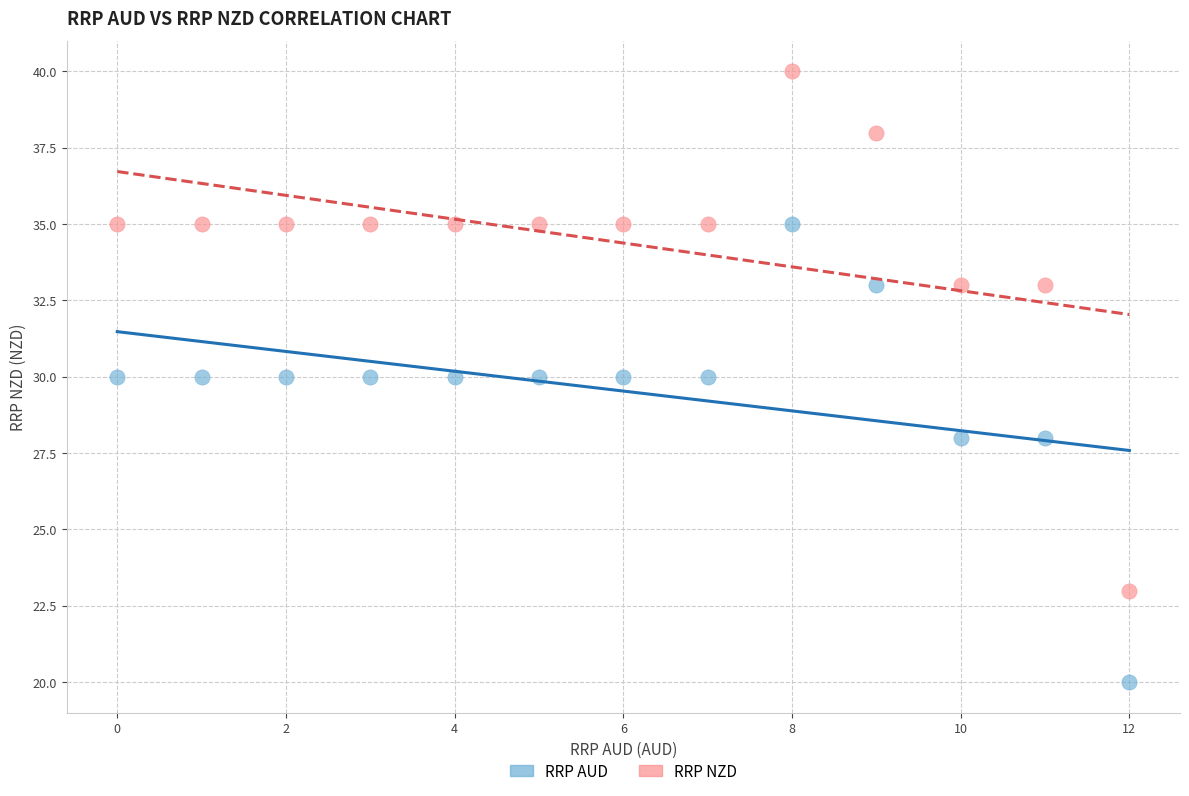

Which series has the widest spread of Y values?

RRP NZD